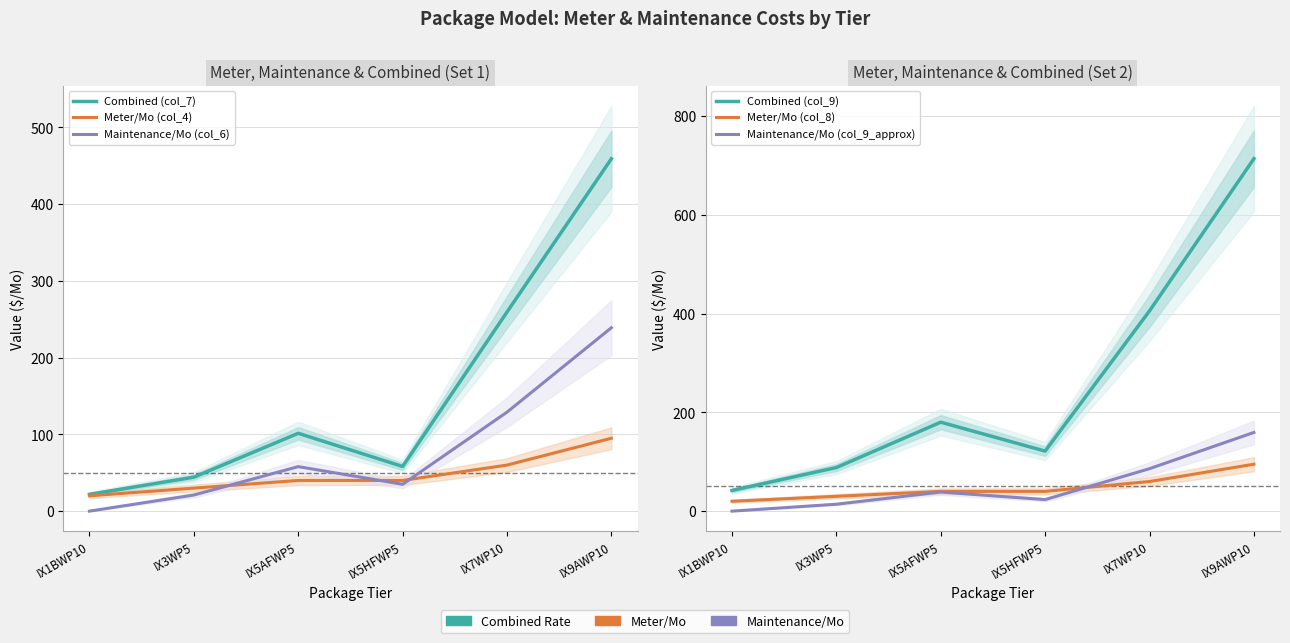

Where is the first local minimum for Maintenance/Mo (col_6)?

IX5HFWP5